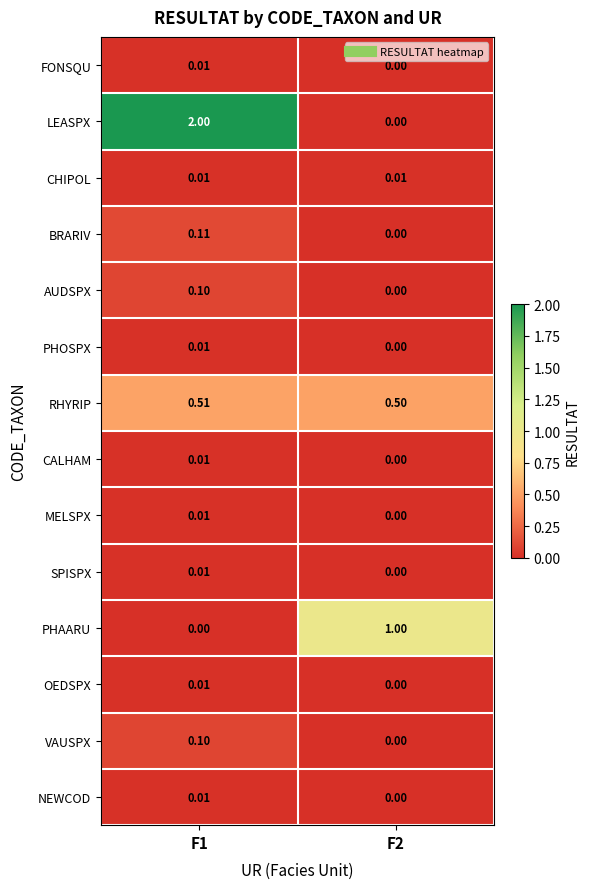

What is the maximum value shown in the chart?

2.0